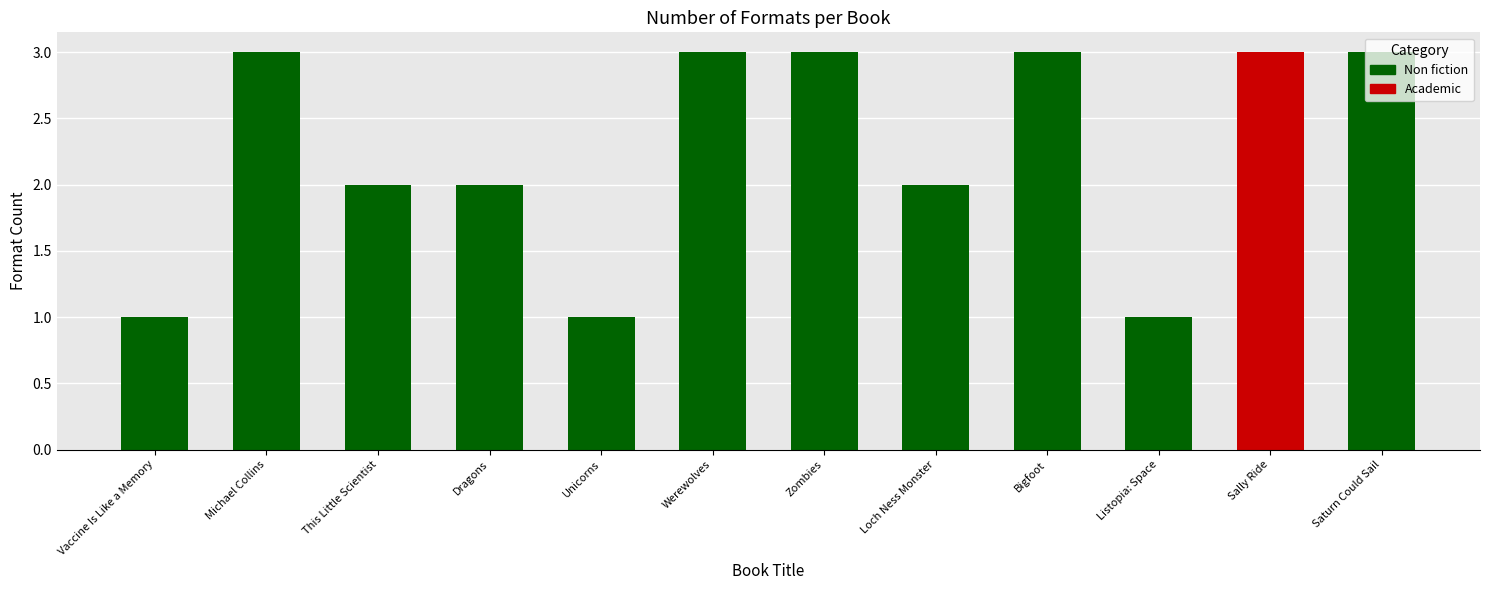

Count the values in the range 2 to 3.

9